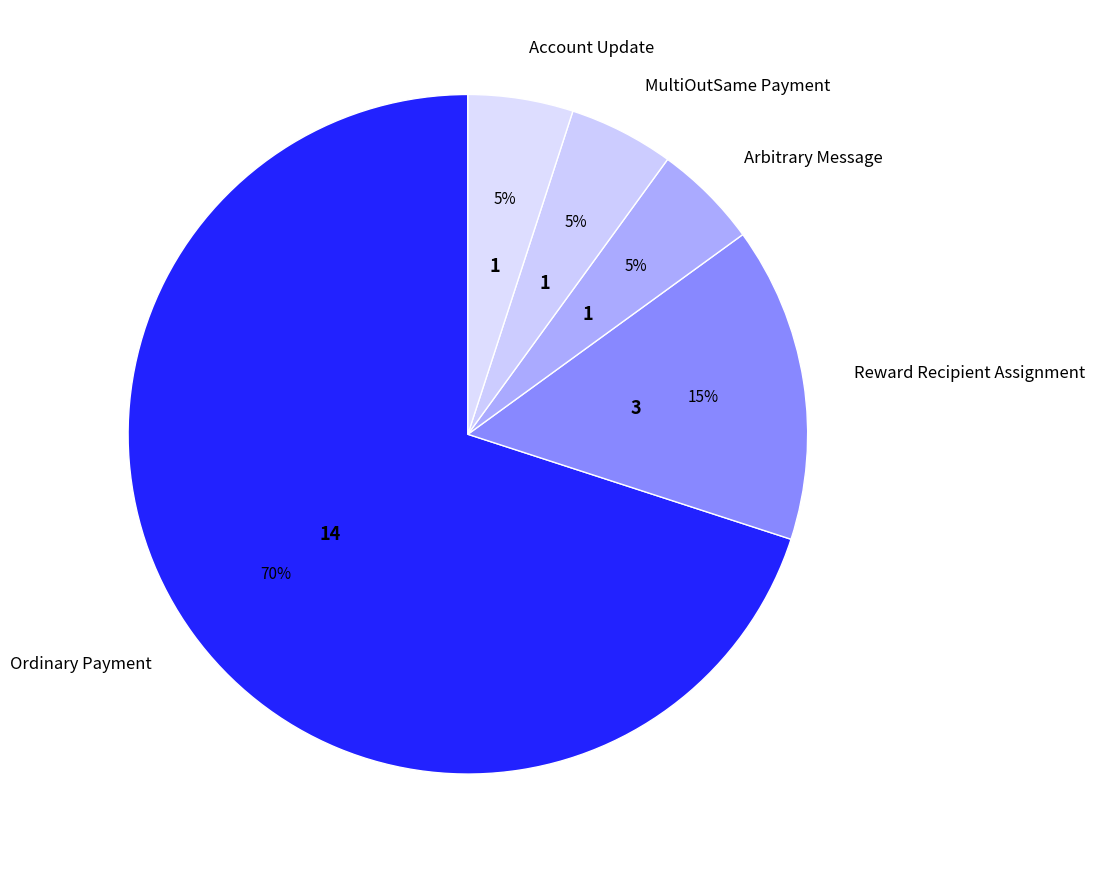

Do Reward Recipient Assignment and Account Update together represent more than half of the pie?

No